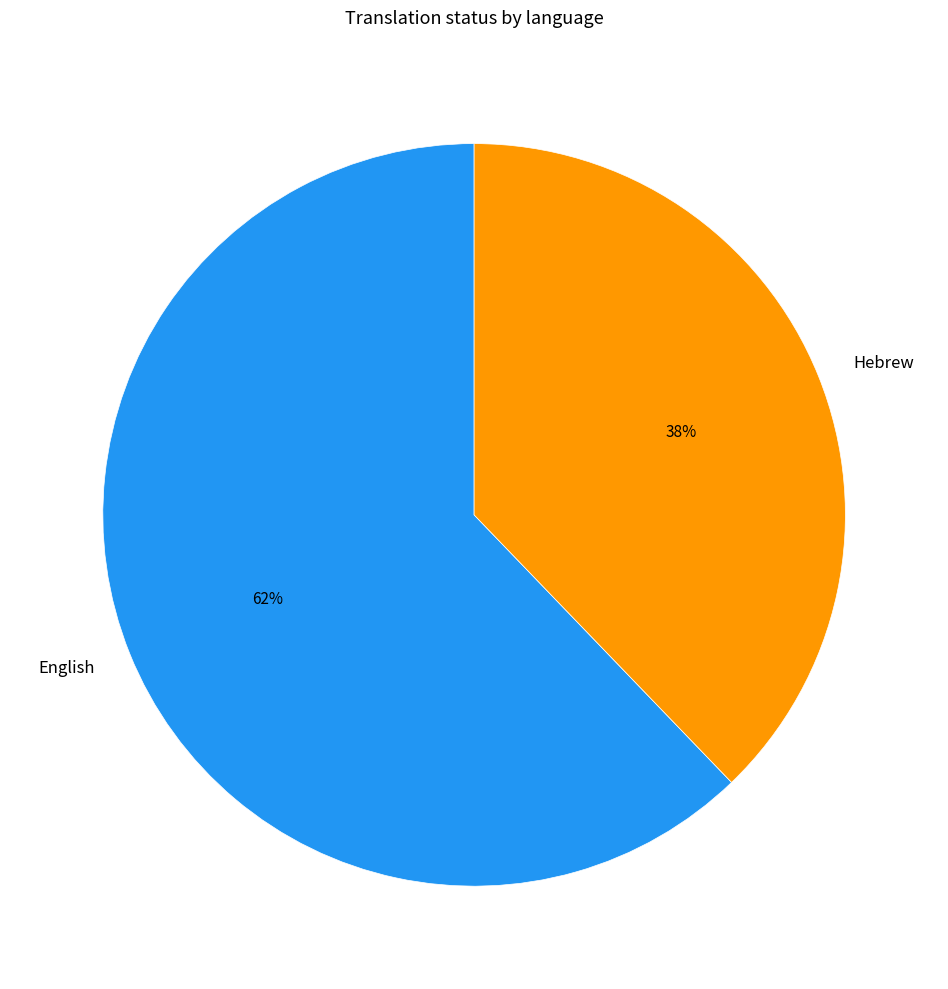

How many slices are in this pie chart?

2